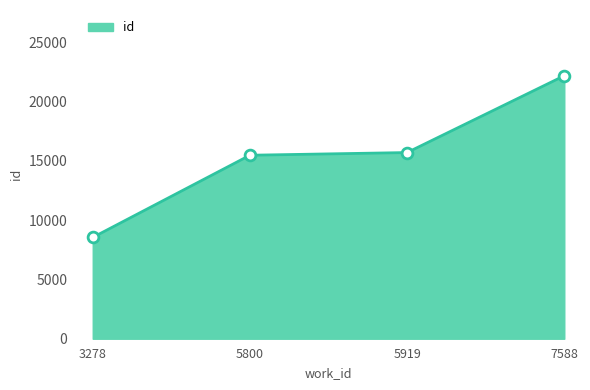

Approximately how many times larger is the value at 5800 compared to 7588?

0.7